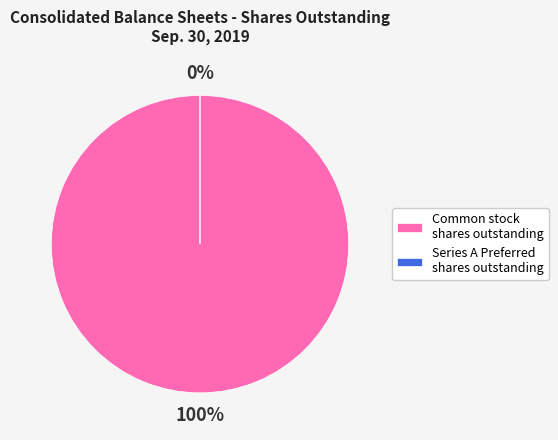

Does Common stock, shares outstanding account for over 50% of the chart?

Yes